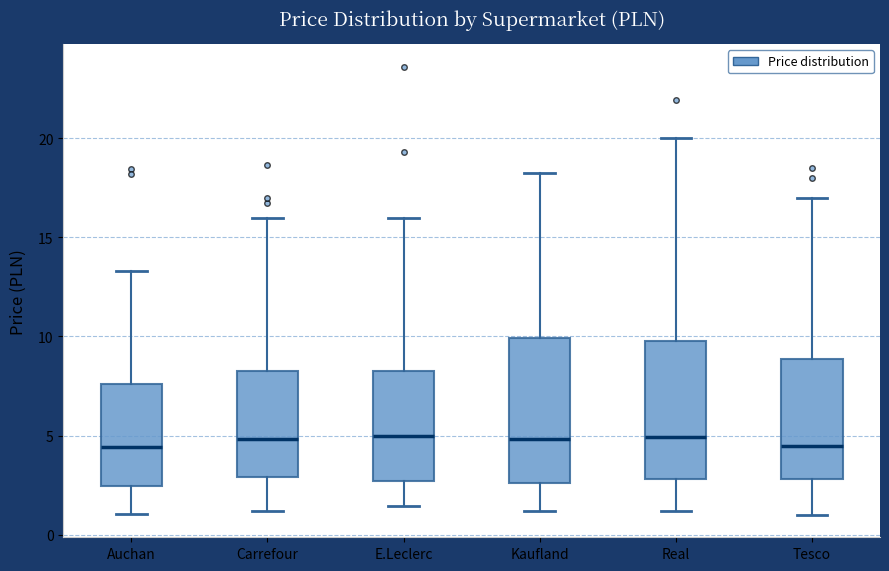

Reading left to right, transcribe this box plot: for each box, give where its median line is, the range the box spans, and where its two whiskers end, as read against the y-axis. The values are not printed on the chart, so give them approximately, as read against the axis.

Auchan: median 4.5, box 2.5 to 7.5, whiskers 1.0 to 13.5
Carrefour: median 5.0, box 3.0 to 8.5, whiskers 1.0 to 16.0
E.Leclerc: median 5.0, box 2.5 to 8.0, whiskers 1.5 to 16.0
Kaufland: median 5.0, box 2.5 to 10.0, whiskers 1.0 to 18.0
Real: median 5.0, box 3.0 to 10.0, whiskers 1.0 to 20.0
Tesco: median 4.5, box 3.0 to 9.0, whiskers 1.0 to 17.0